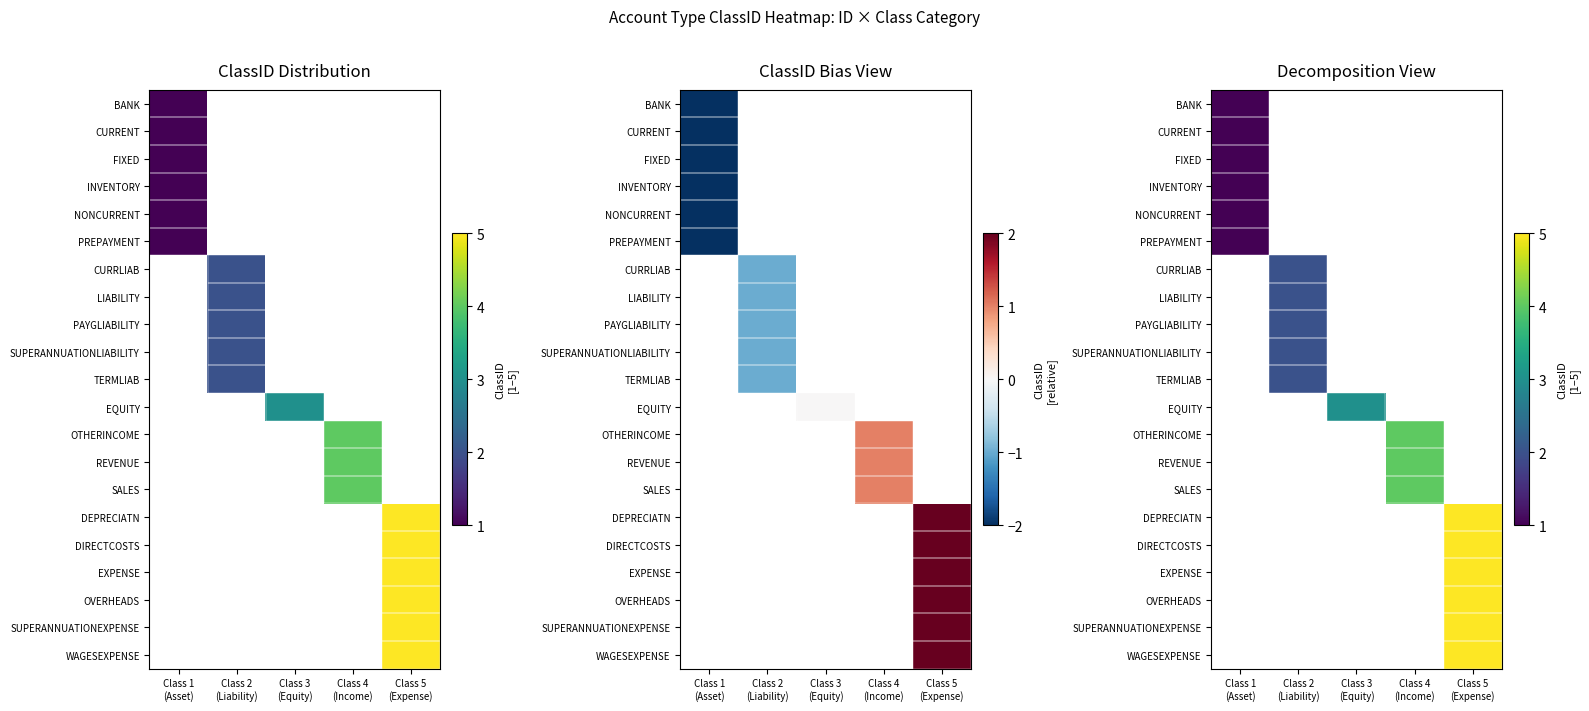

At Class 5 (Expense), list the series in order from smallest to largest.

BANK, CURRENT, FIXED, INVENTORY, NONCURRENT, PREPAYMENT, CURRLIAB, LIABILITY, PAYGLIABILITY, SUPERANNUATIONLIABILITY, TERMLIAB, EQUITY, OTHERINCOME, REVENUE, SALES, DEPRECIATN, DIRECTCOSTS, EXPENSE, OVERHEADS, SUPERANNUATIONEXPENSE, WAGESEXPENSE